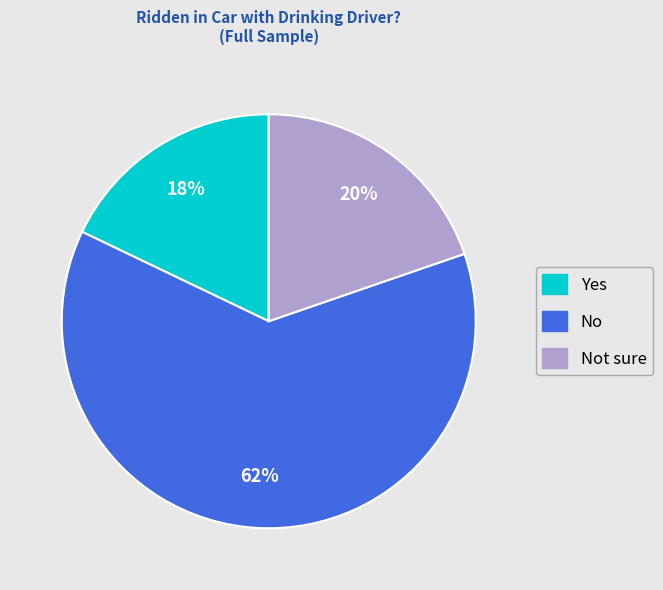

Is there any slice that represents more than half of the pie?

Yes